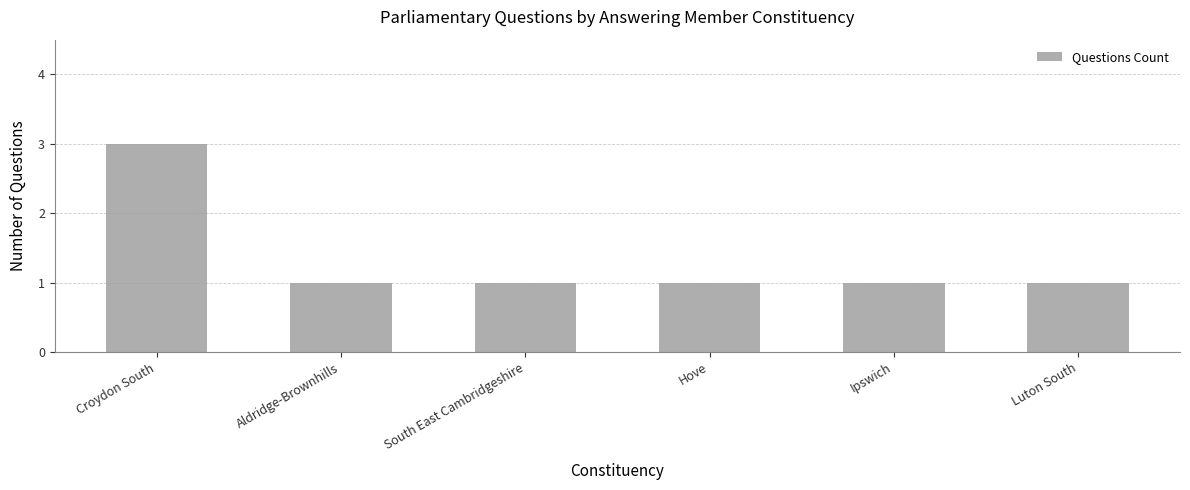

What is the sum of all values?

8